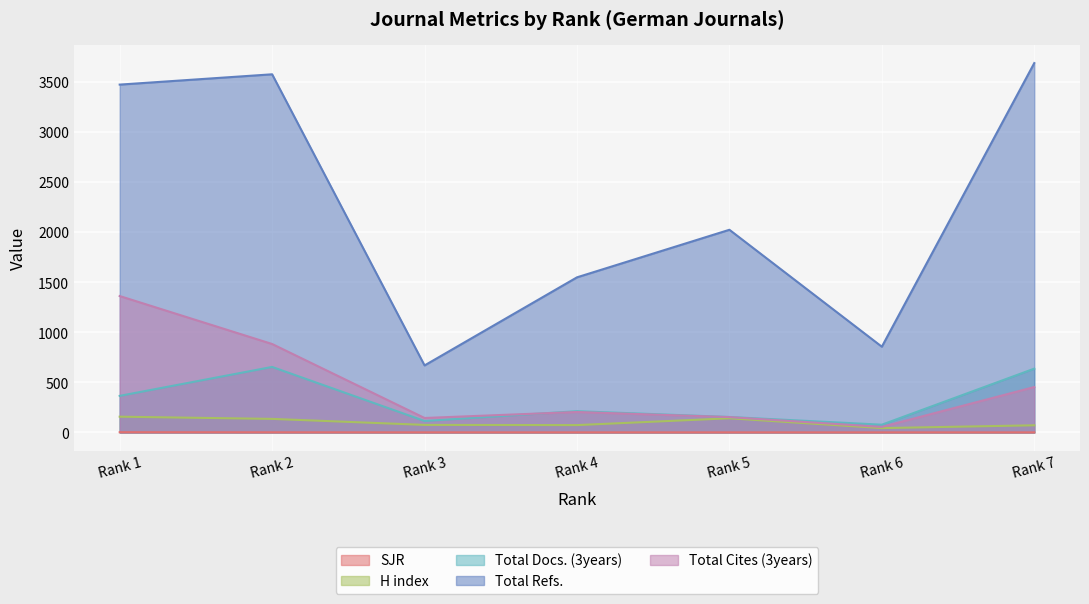

What is the difference between the highest and lowest values at Rank 5?

2023.6